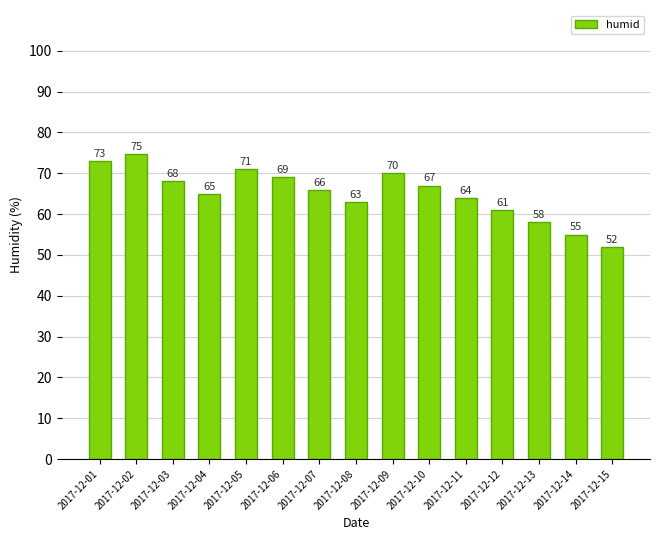

What is the maximum value shown in the chart?

74.8